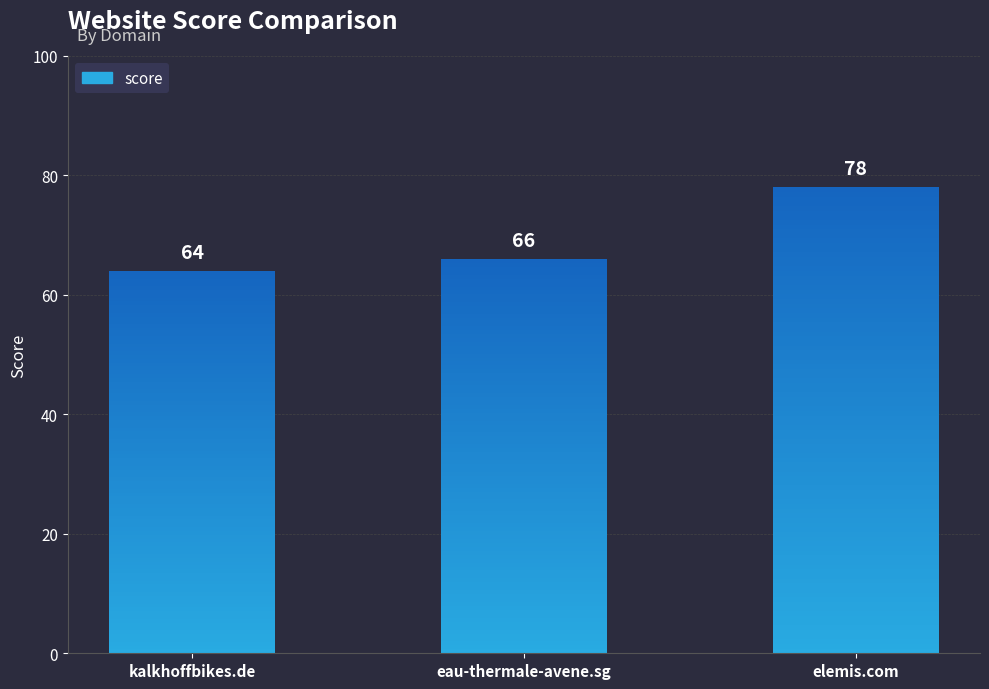

What is the smallest value displayed?

64